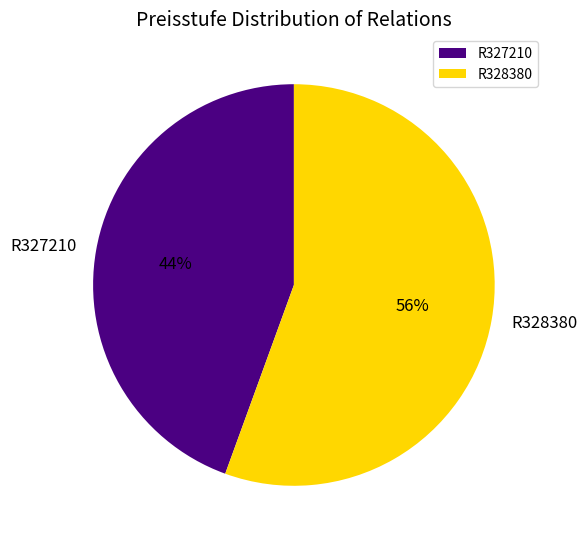

The R327210 slice represents 38% of the pie. True or false?

False